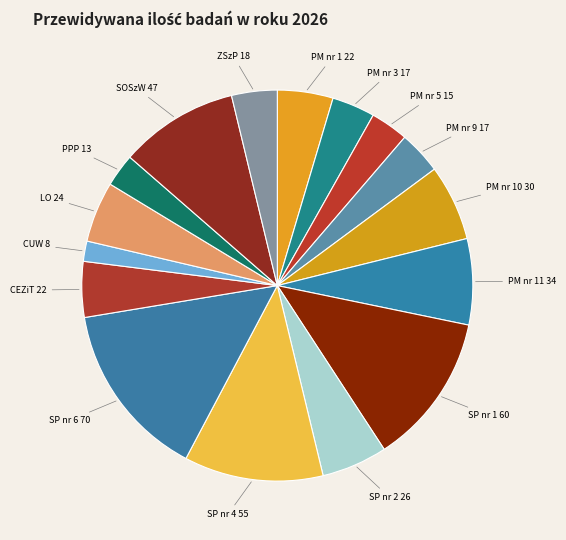

Count the number of slices in the pie.

16